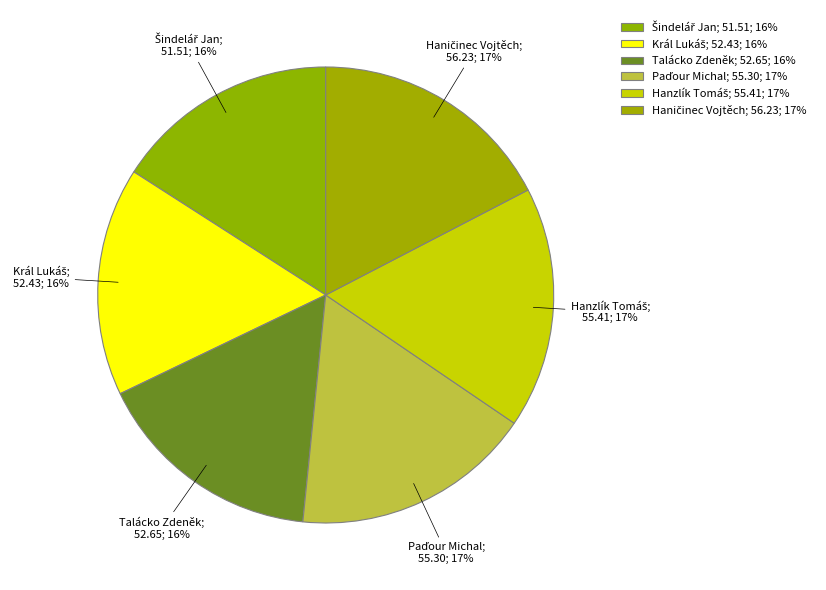

Do Haničinec Vojtěch and Hanzlík Tomáš together represent more than half of the pie?

No